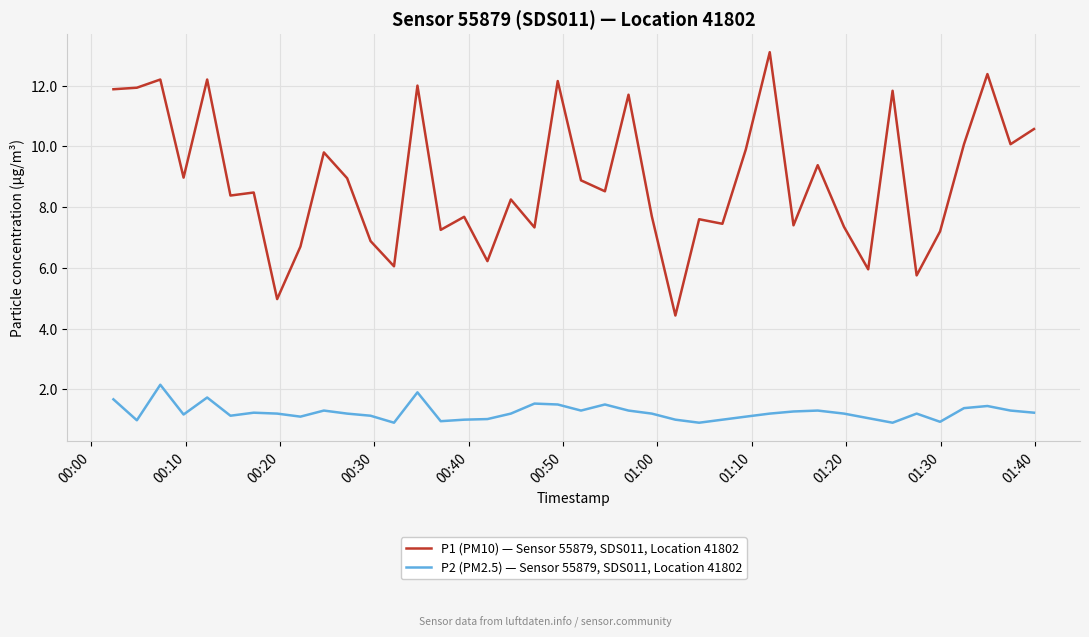

What is the greatest value displayed?

13.1